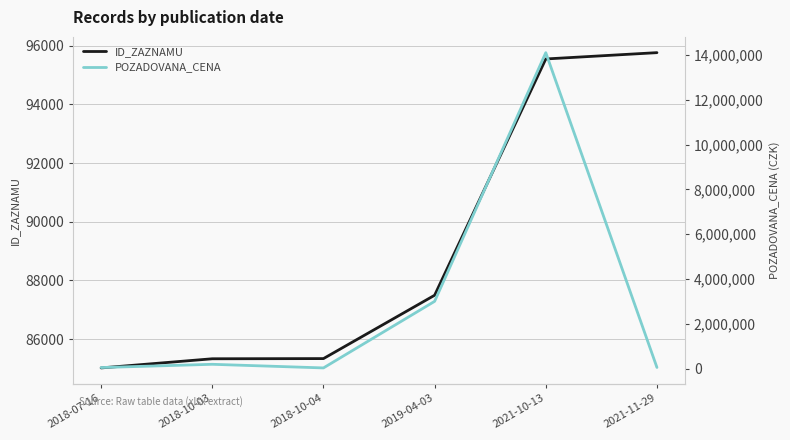

At which label does ID_ZAZNAMU reach its minimum?

2018-07-16